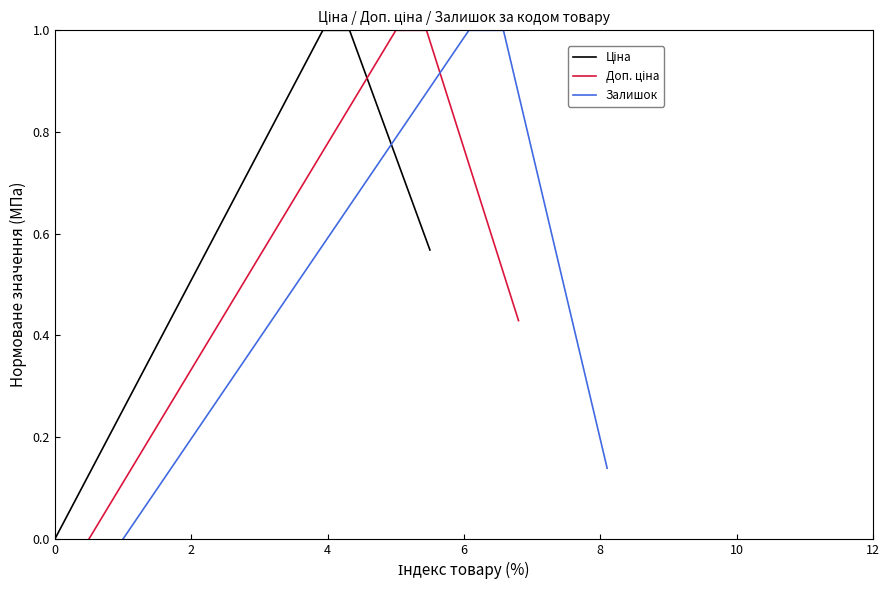

How many lines are shown in the chart?

3